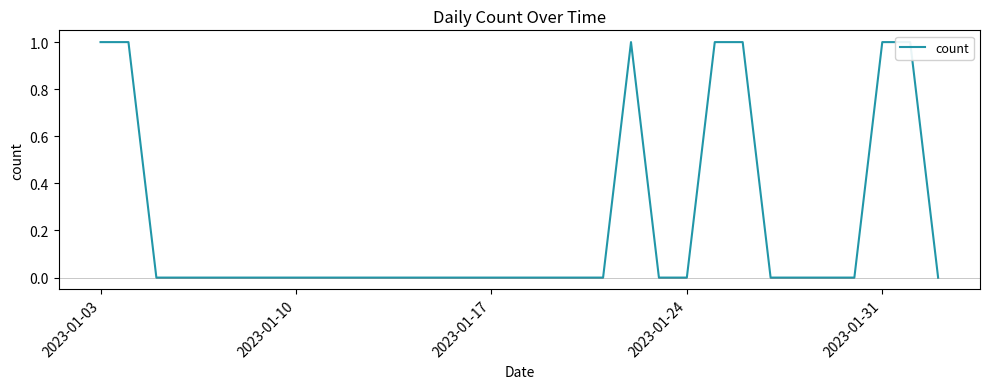

At which category does the chart reach its peak across all series?

2023-01-03